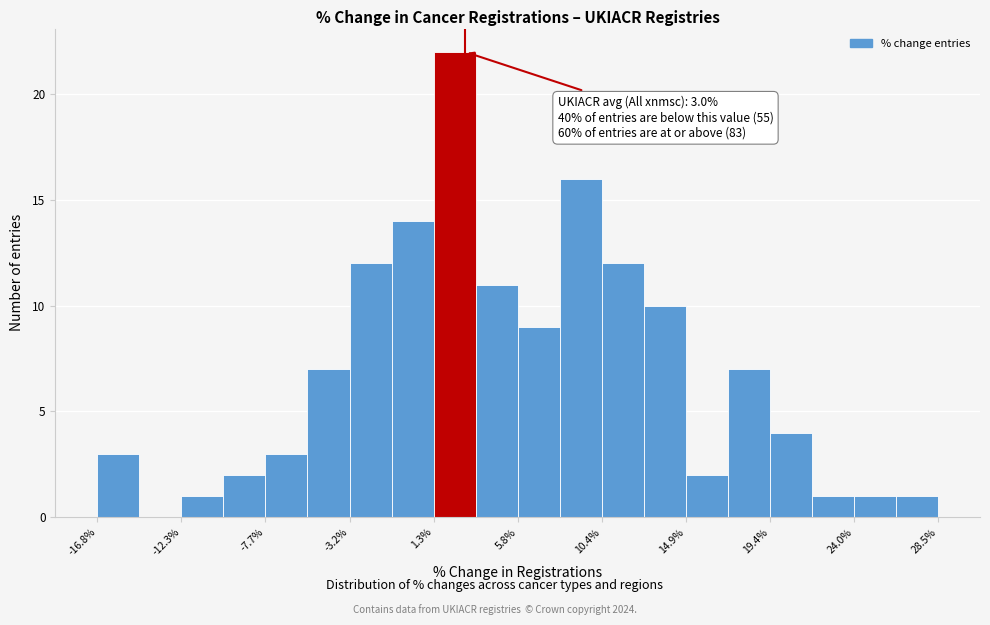

Over which range of the x-axis is the bar tallest?

1.5 to 3.5